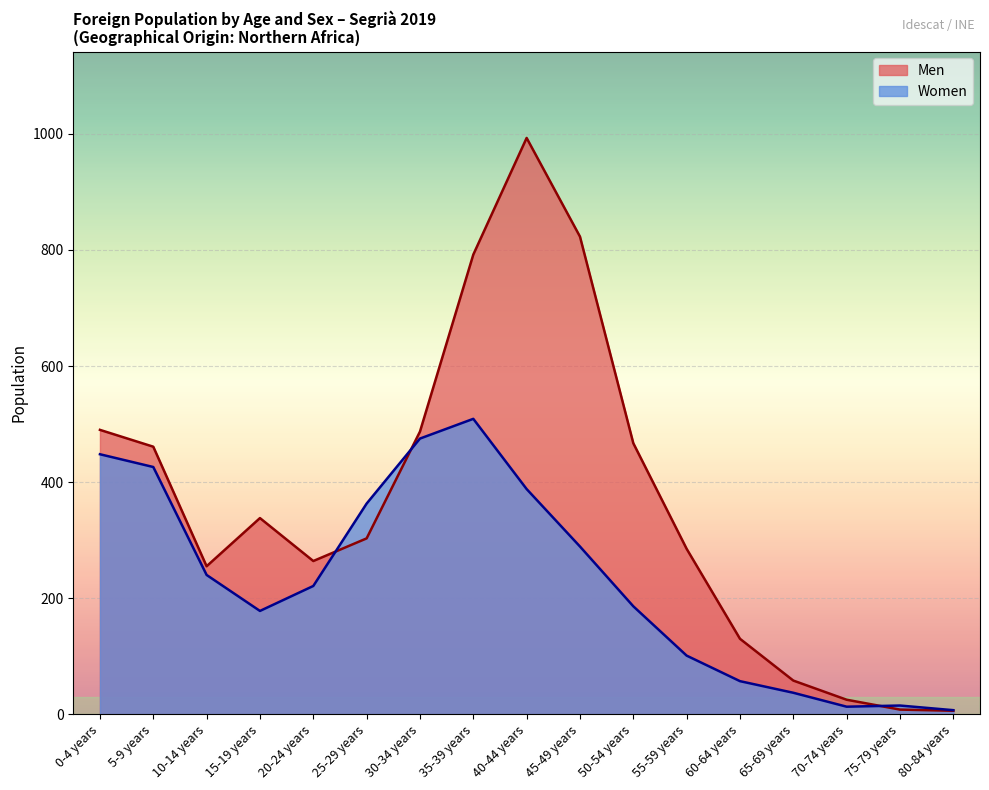

At which category does Men reach its first local valley?

10-14 years